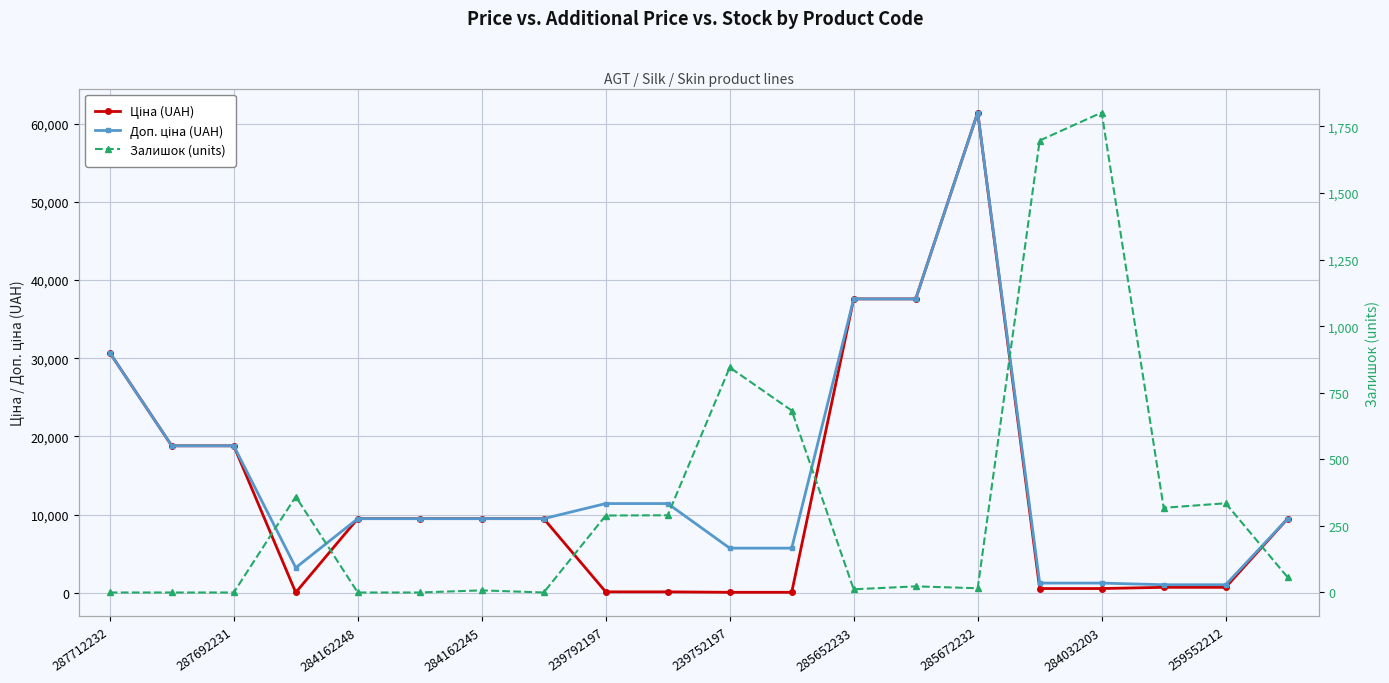

Does the chart display data point markers on the line(s)?

Yes